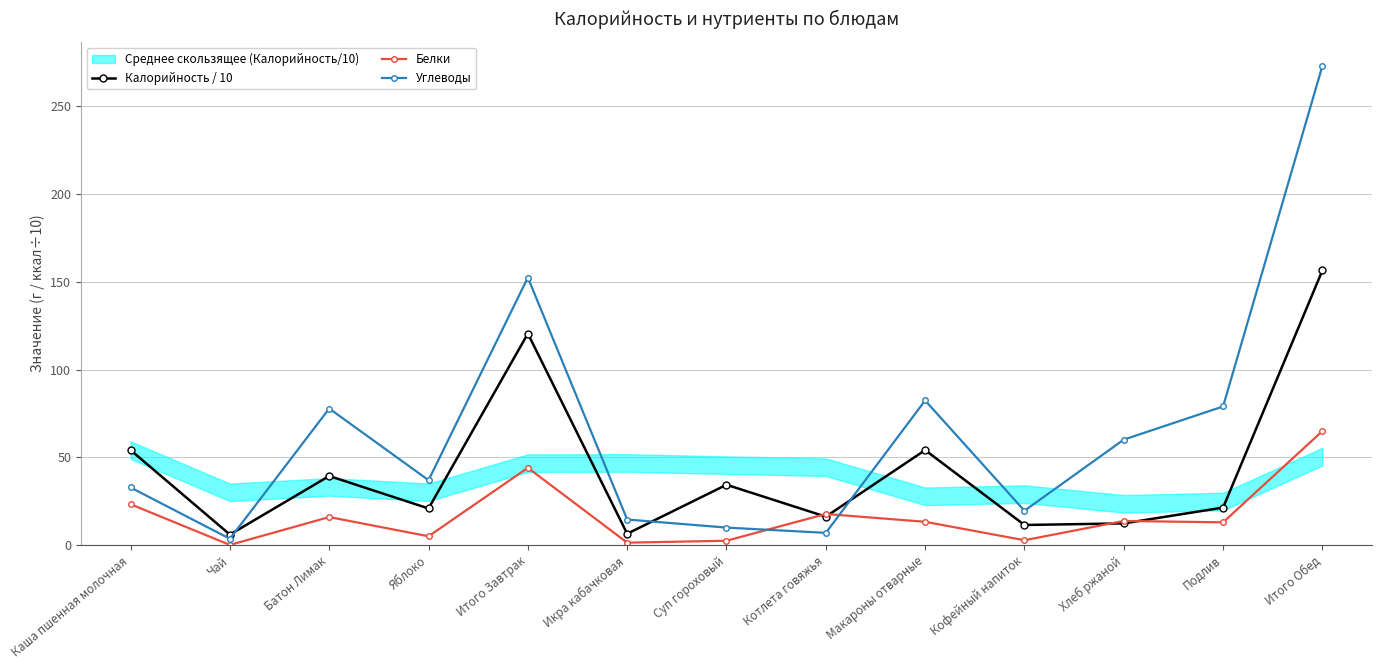

Reading left to right, transcribe all the data shown in this chart.

Калорийность / 10: Каша пшенная молочная=54.1	Чай=6.0	Батон Лимак=39.4	Яблоко=20.9	Итого Завтрак=120.5	Икра кабачковая=6.5	Суп гороховый=34.4	Котлета говяжья=16.2	Макароны отварные=54.1	Кофейный напиток=11.5	Хлеб ржаной=12.4	Подлив=21.4	Итого Обед=156.5
Белки: Каша пшенная молочная=23.3	Чай=0.1	Батон Лимак=16.0	Яблоко=5.1	Итого Завтрак=44.1	Икра кабачковая=1.4	Суп гороховый=2.5	Котлета говяжья=17.8	Макароны отварные=13.3	Кофейный напиток=2.8	Хлеб ржаной=13.8	Подлив=13.0	Итого Обед=65.0
Углеводы: Каша пшенная молочная=32.9	Чай=3.6	Батон Лимак=77.8	Яблоко=37.0	Итого Завтрак=152.4	Икра кабачковая=14.6	Суп гороховый=10.0	Котлета говяжья=7.0	Макароны отварные=82.4	Кофейный напиток=19.6	Хлеб ржаной=60.1	Подлив=79.0	Итого Обед=273.0